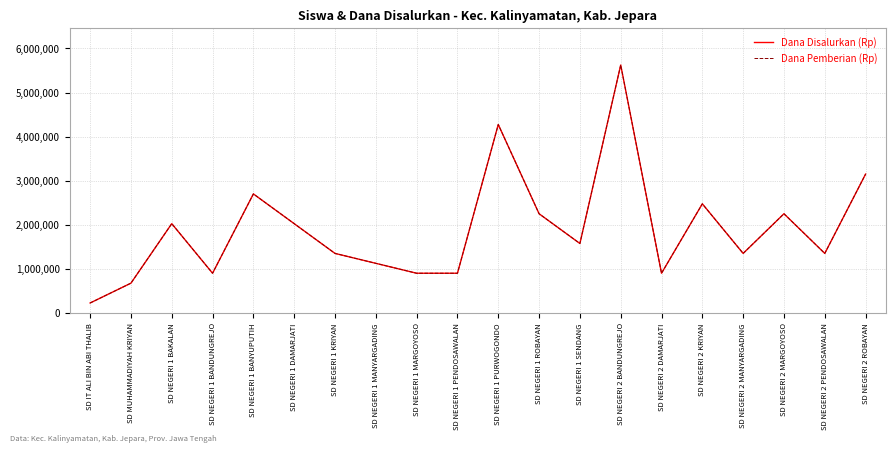

What position from the right is SD NEGERI 2 ROBAYAN?

1